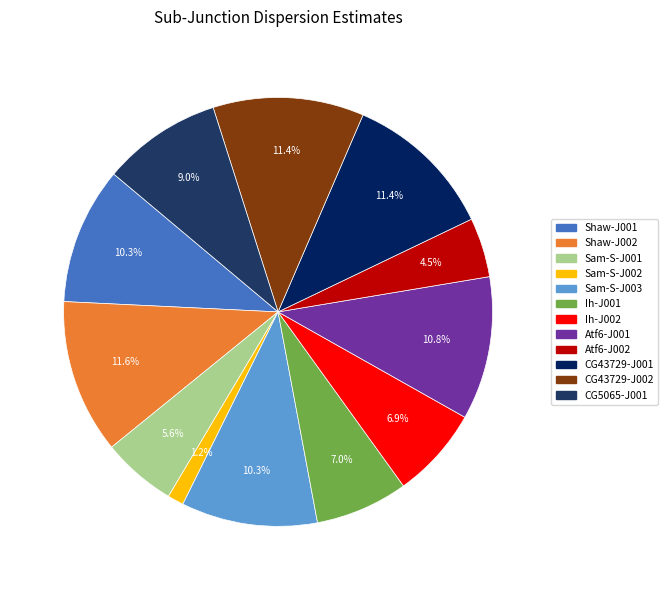

What is the total percentage of Shaw-J002 and Ih-J001?

18.6%